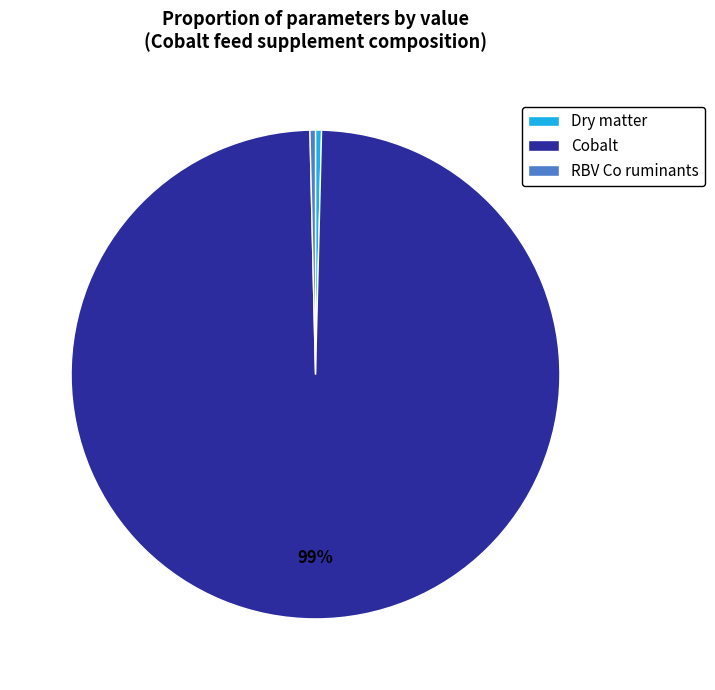

How many segments does this pie chart have?

3